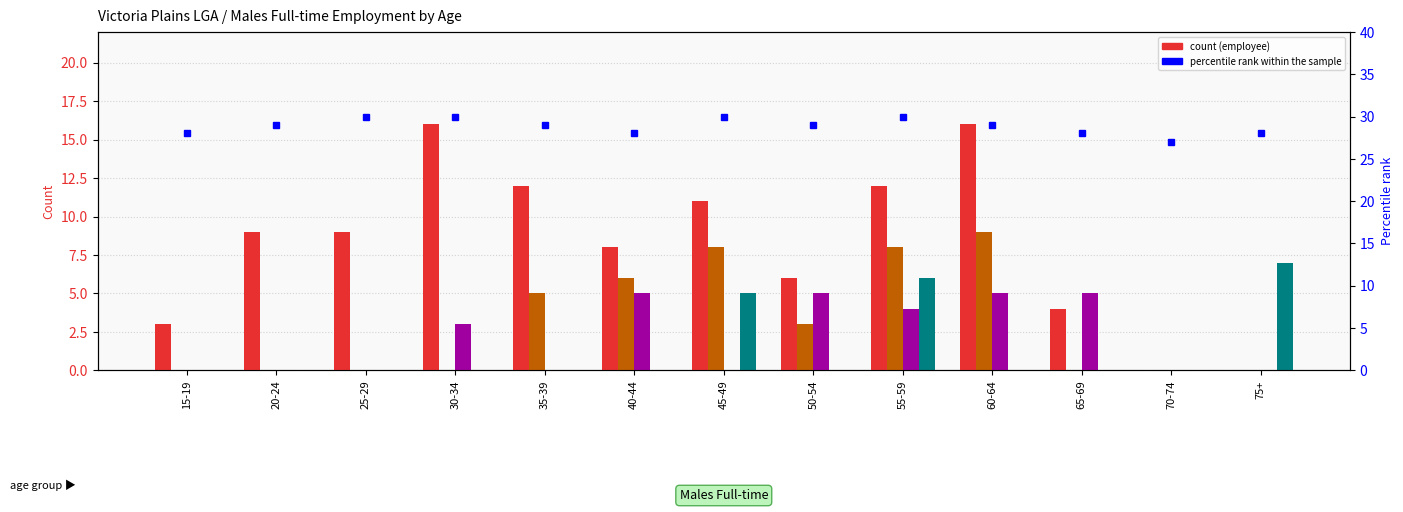

What is the minimum value for percentile rank within the sample?

27